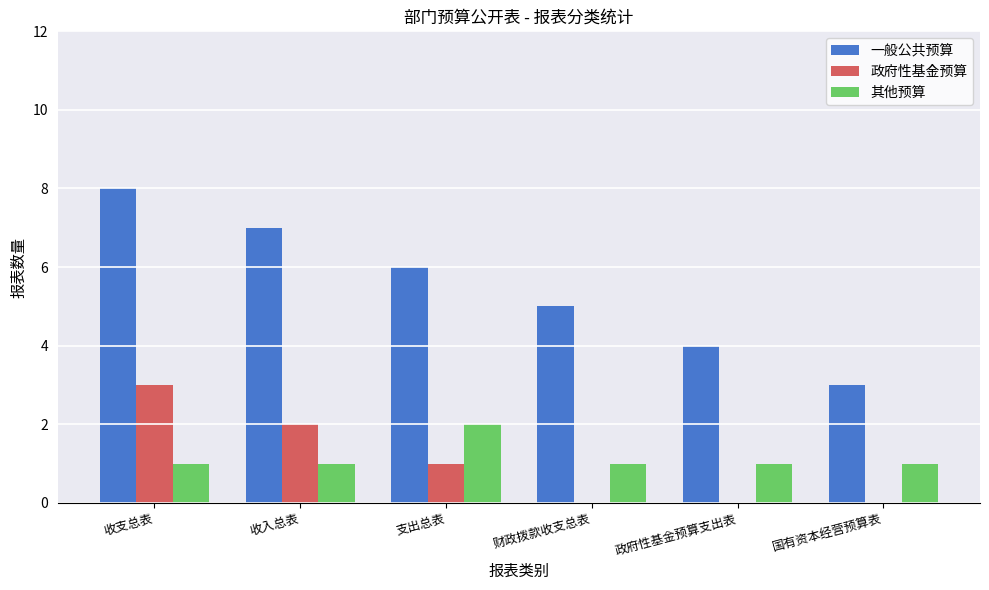

What is the highest value of the 一般公共预算 series?

8